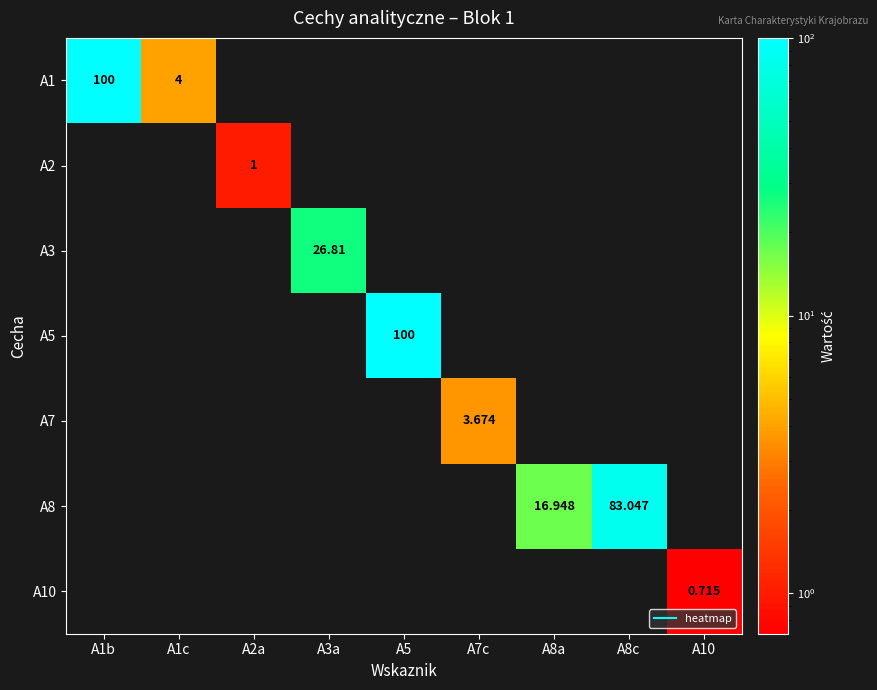

Is the value of A5 at A7c greater than the value of A10 at A1b?

No